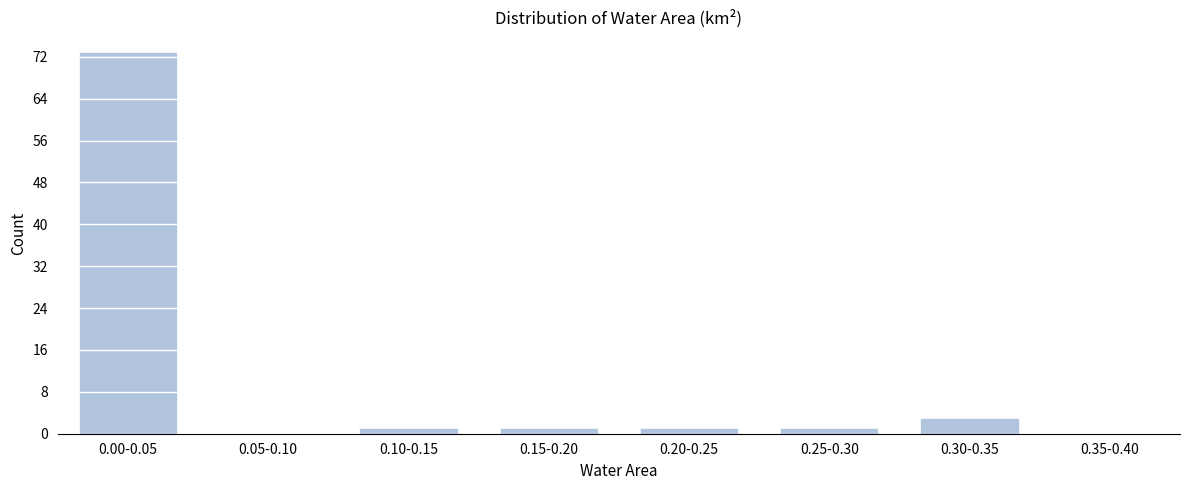

Reading right to left, list all the values displayed in this chart.

0.35-0.40=0	0.30-0.35=3	0.25-0.30=1	0.20-0.25=1	0.15-0.20=1	0.10-0.15=1	0.05-0.10=0	0.00-0.05=73